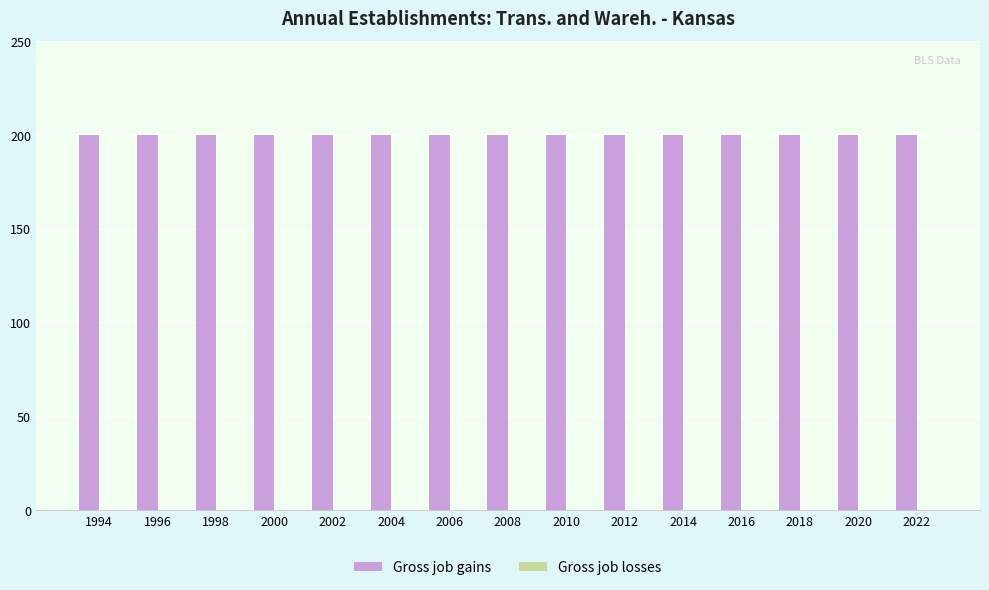

List the series in order of their overall mean, lowest first.

Gross job losses, Gross job gains